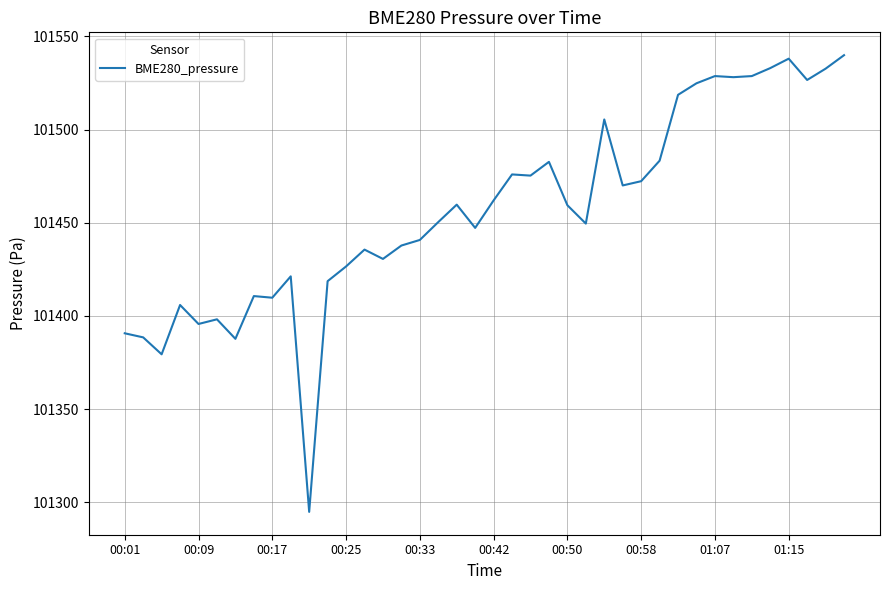

What is the greatest value displayed?

101540.0